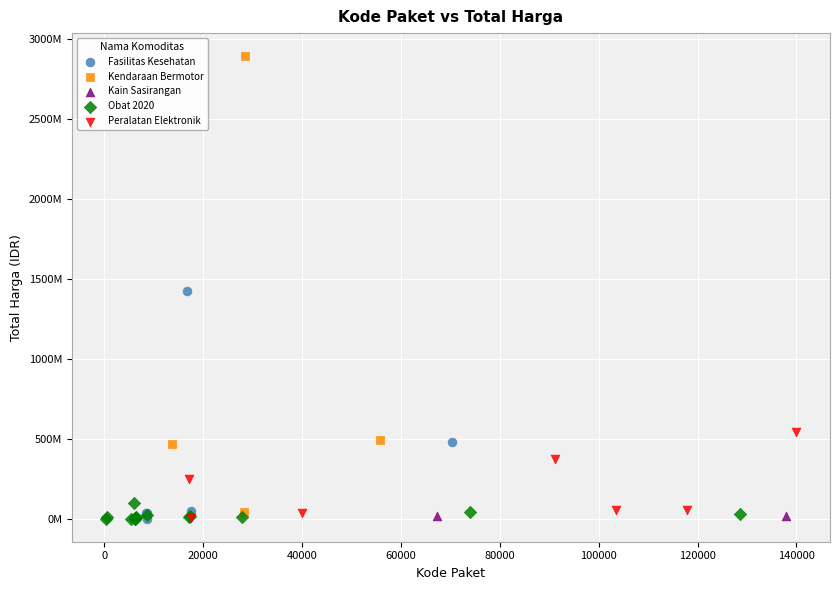

Which series has the largest Y range (max minus min)?

Kendaraan Bermotor